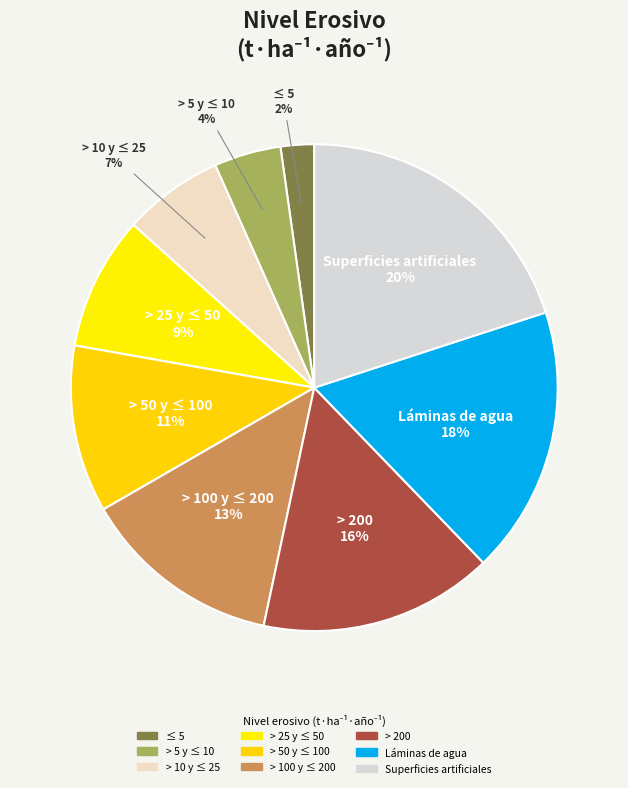

How many slices are in this pie chart?

9